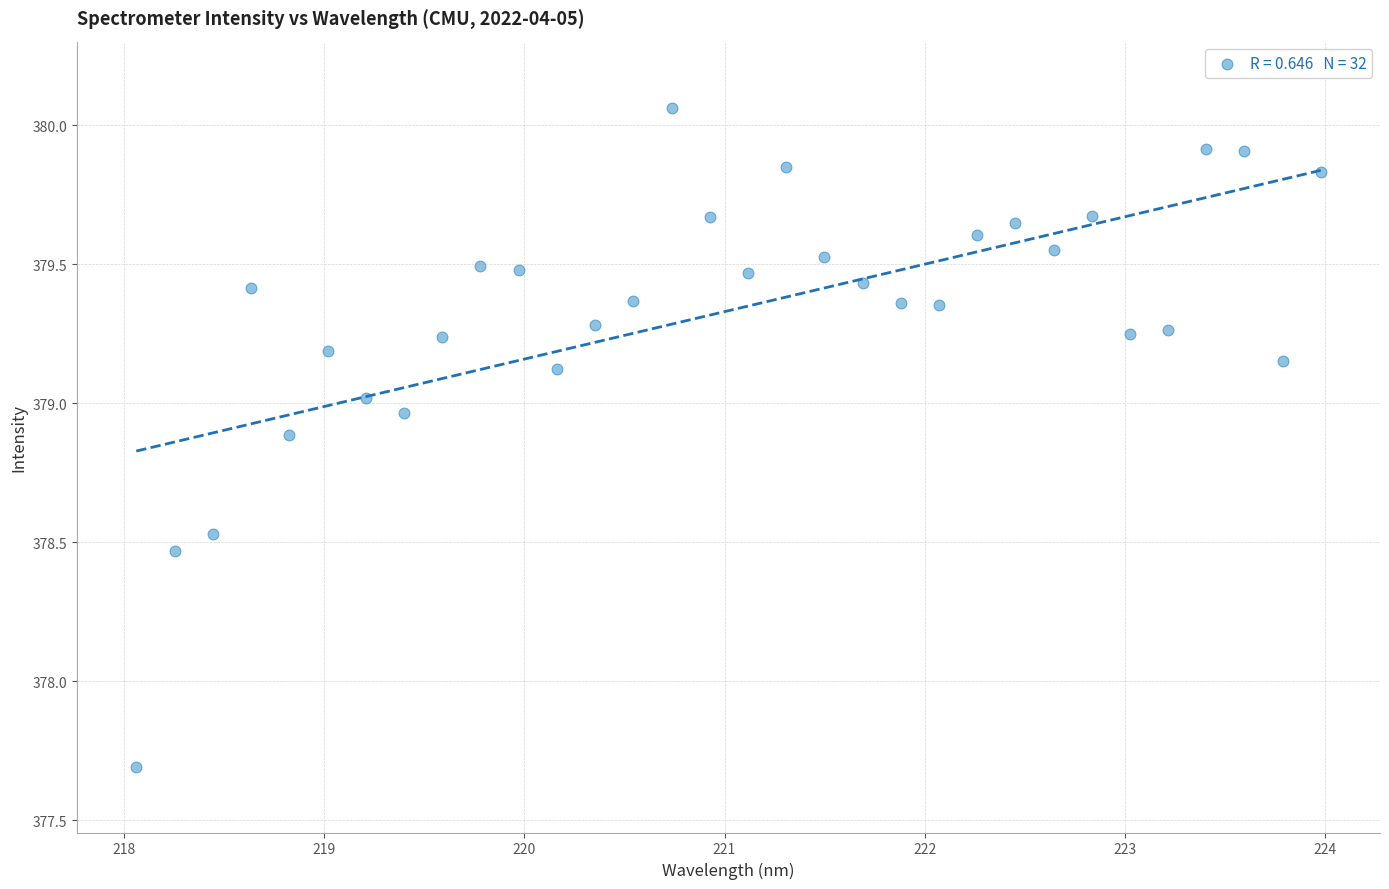

What Y value in the scatter plot is closest to 378?

377.7